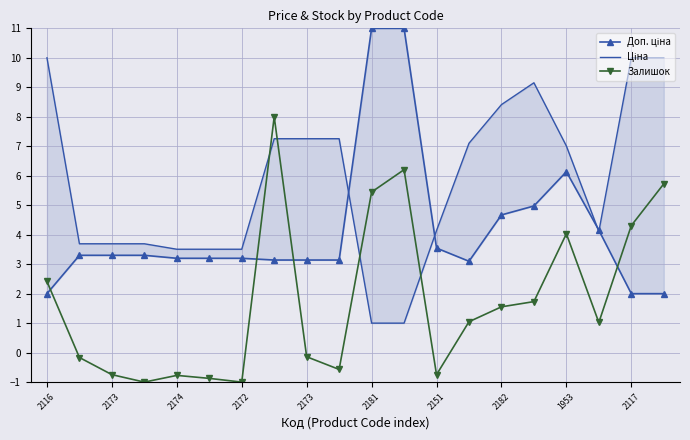

What is the label of the 10th point from the left?

2117